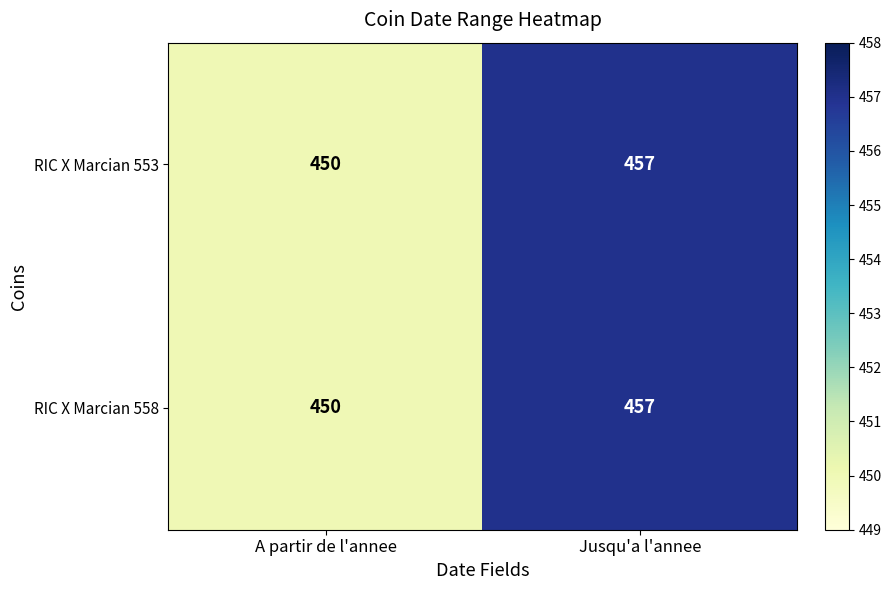

At which label is RIC X Marcian 553 closest to 453?

A partir de l'annee